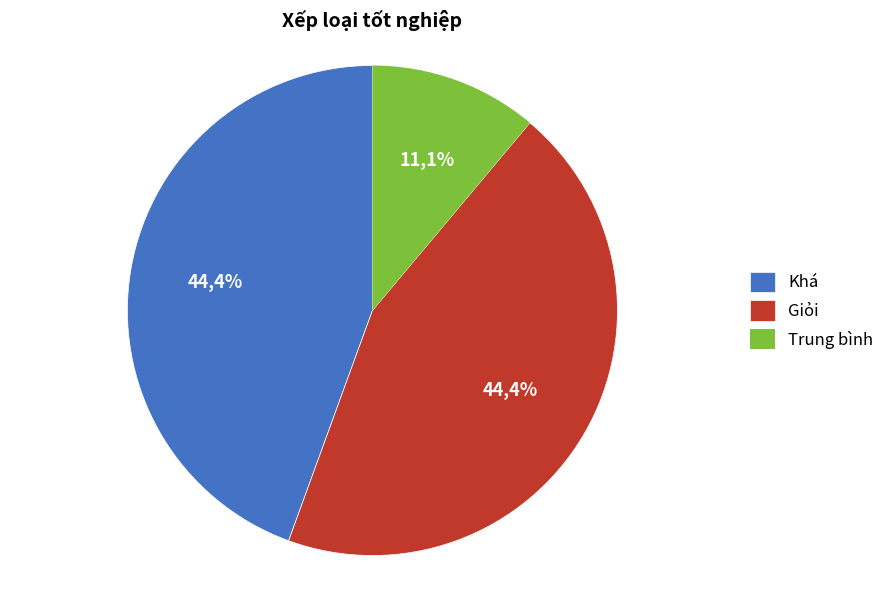

The Khá slice represents 44% of the pie. True or false?

True